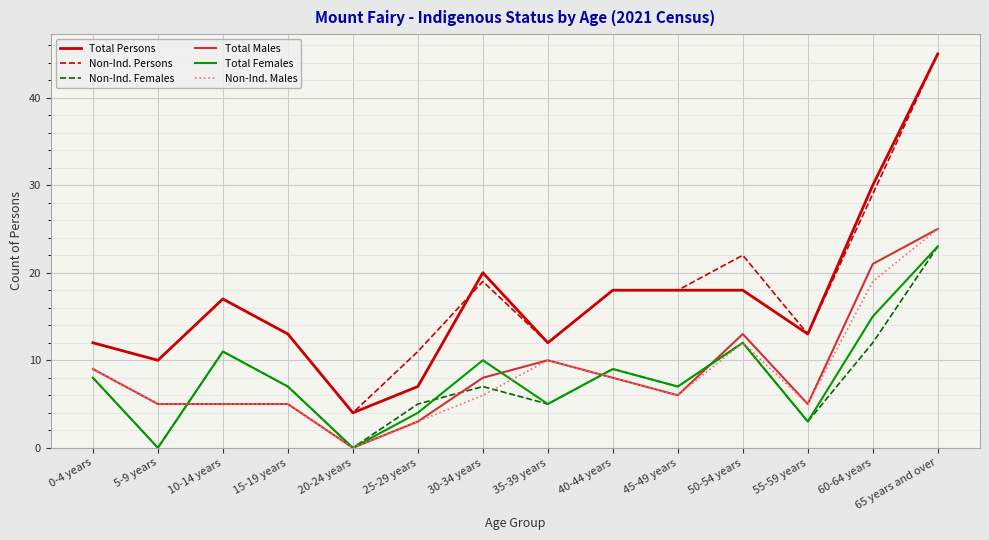

Where is Total Persons nearest to the value 24?

30-34 years